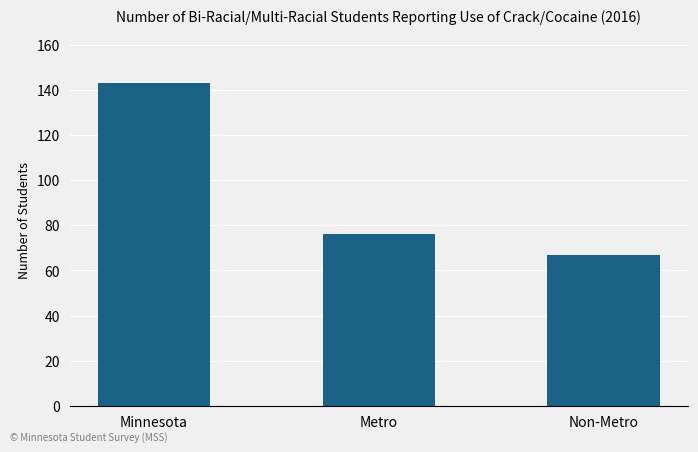

Which category has the highest value across all series?

Minnesota